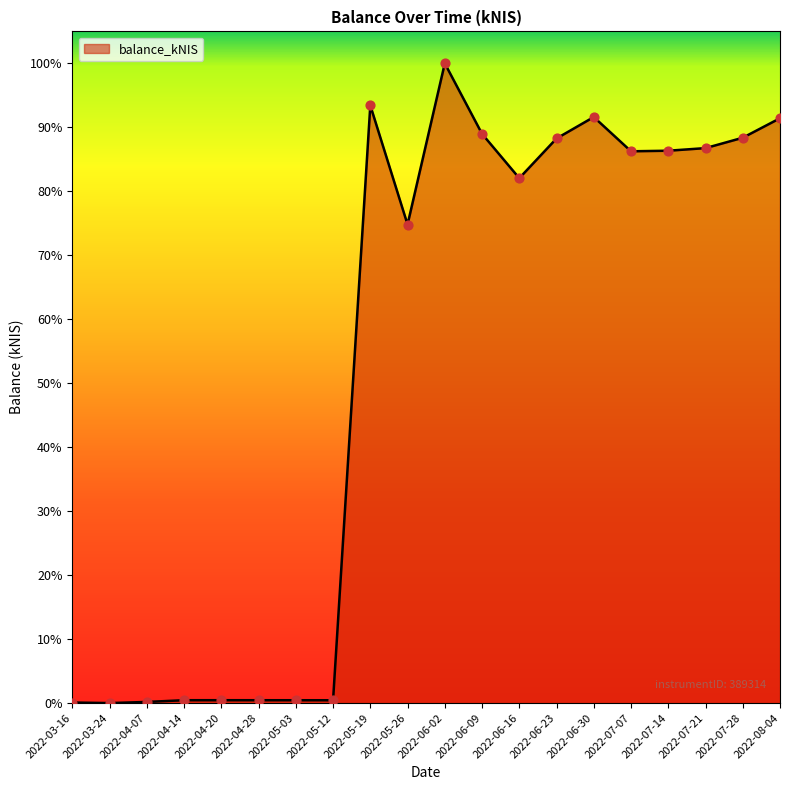

Does the chart have visible grid lines?

No